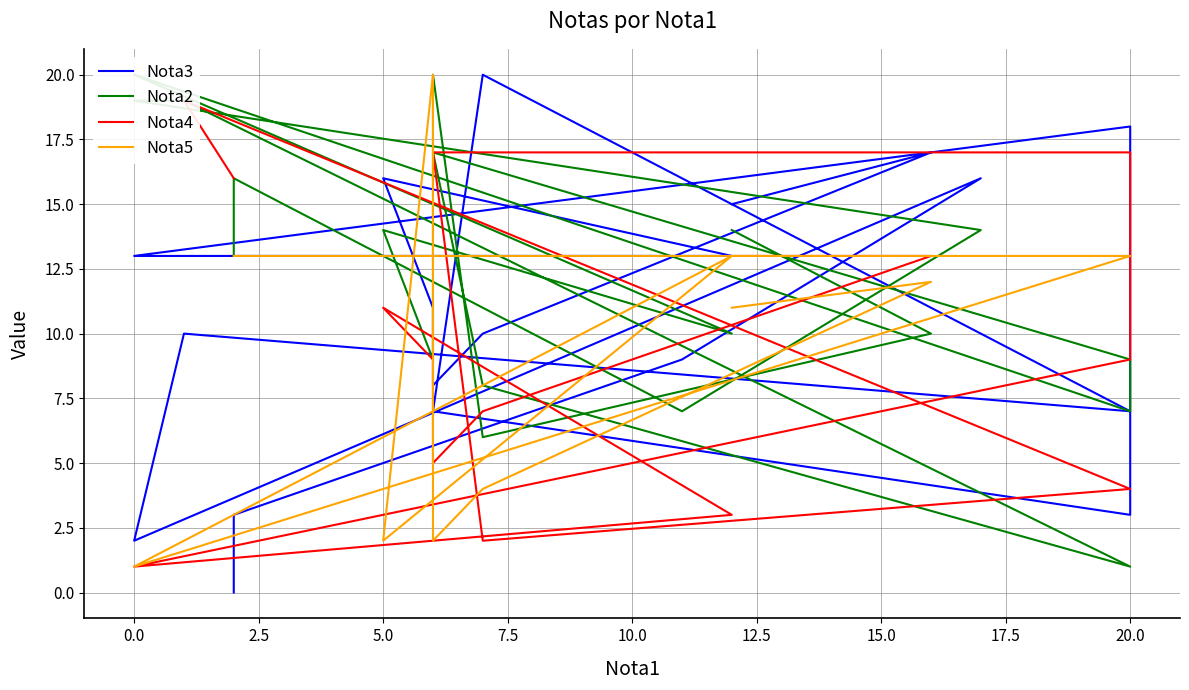

What is the difference between the second highest and second lowest values?

20